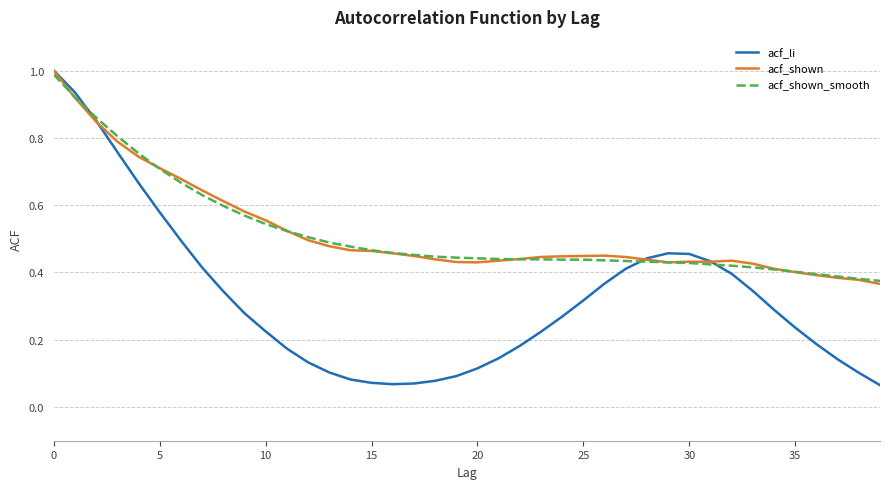

How many lines are shown in the chart?

3